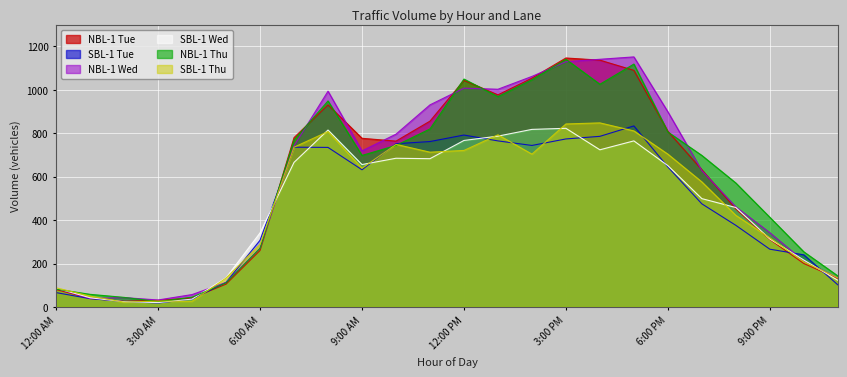

Which series has the widest spread of values?

NBL-1 Tue